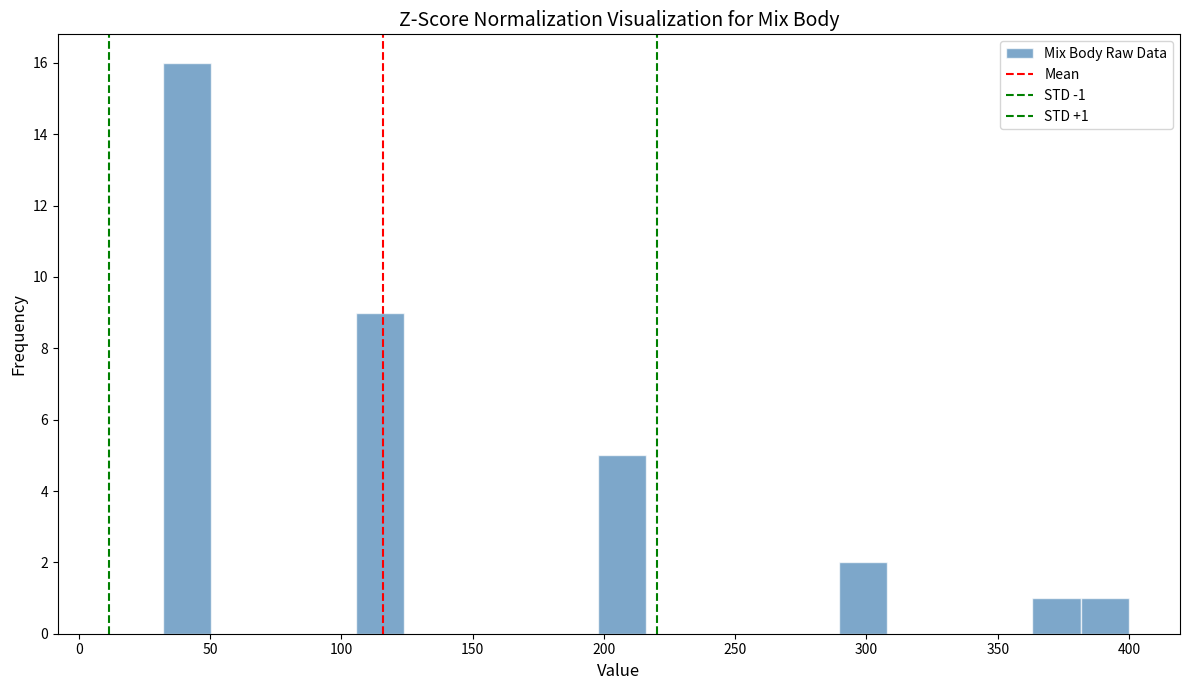

Read against the x-axis, roughly where is the centre of the tallest bar?

40